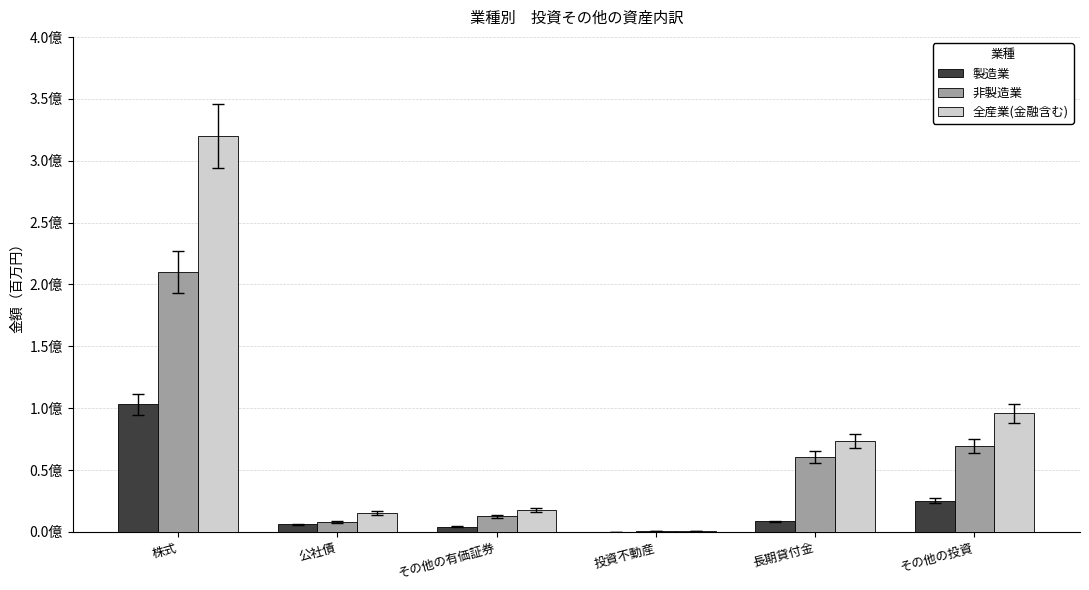

What are all the series names shown in the legend?

製造業, 非製造業, 全産業(金融含む)